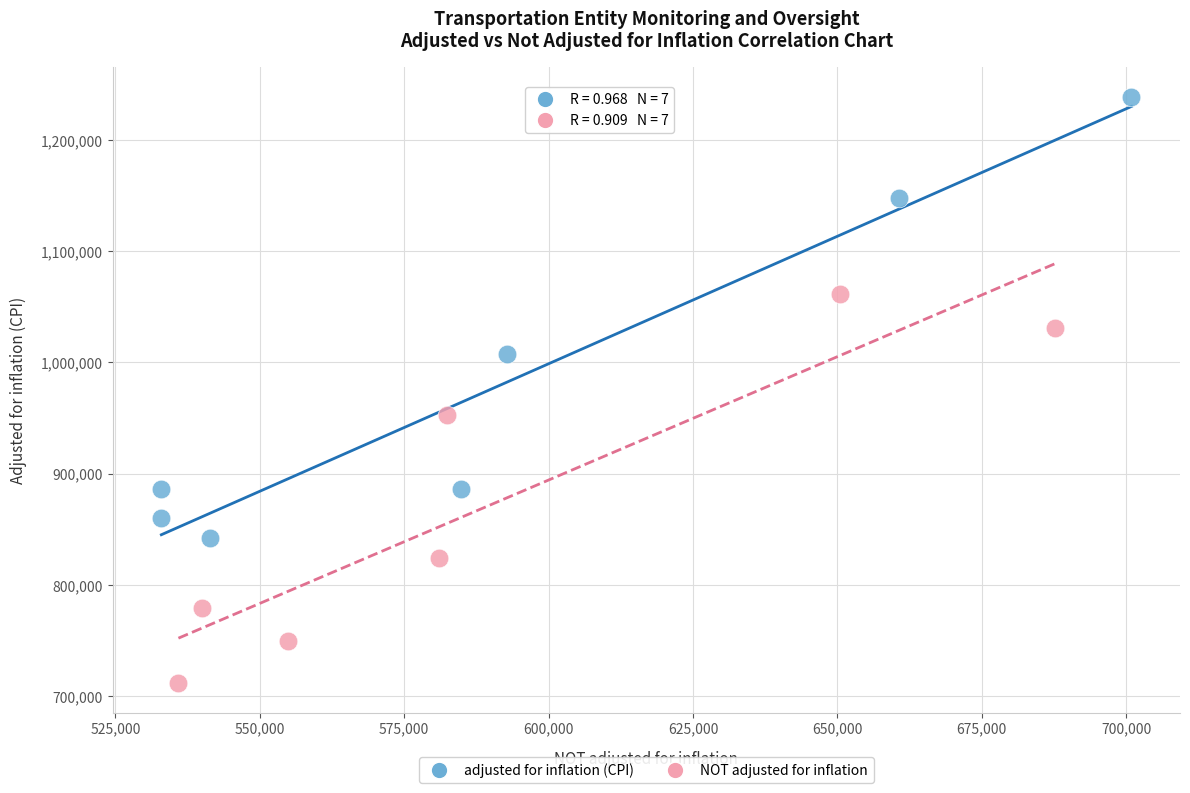

What are all the series names shown in the legend?

adjusted for inflation (CPI), NOT adjusted for inflation